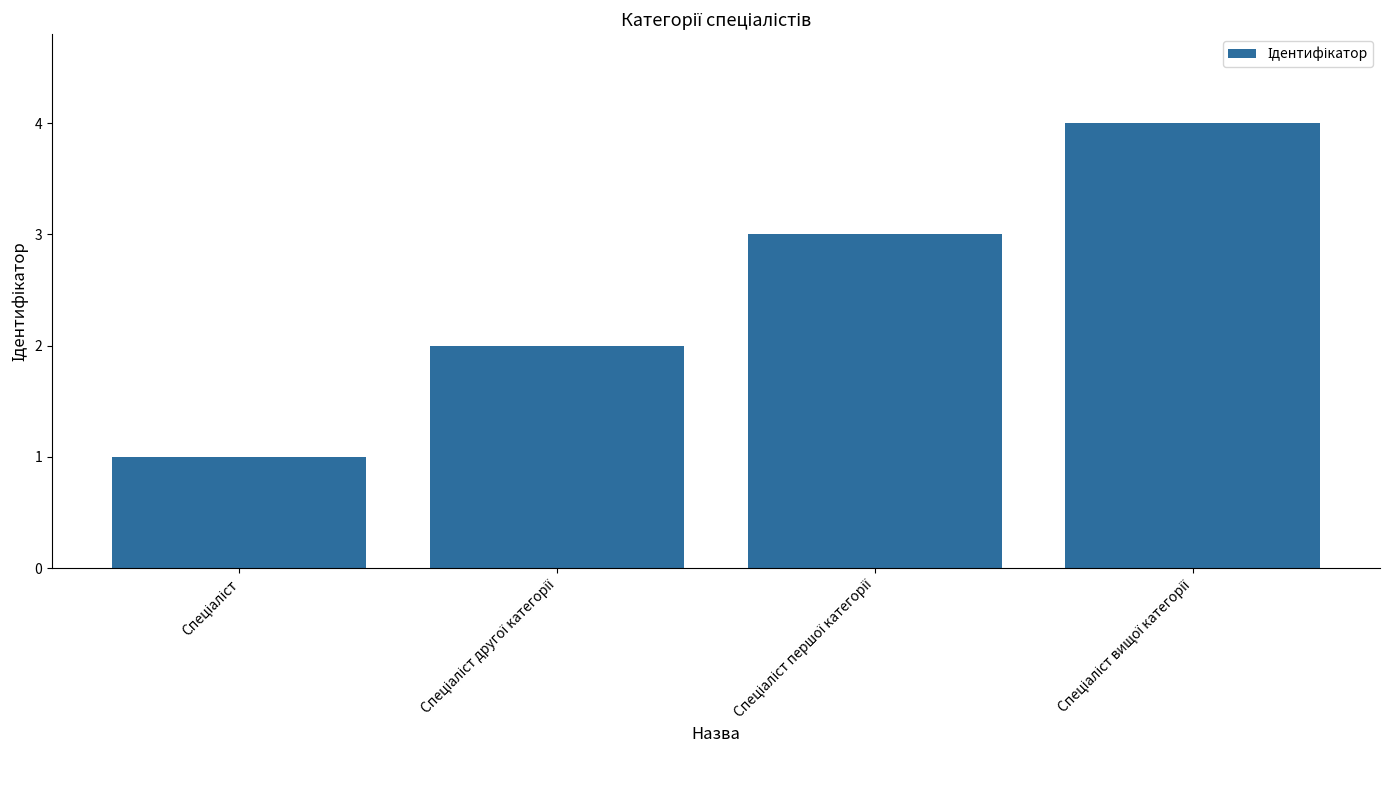

What is the difference between the maximum and minimum values?

3